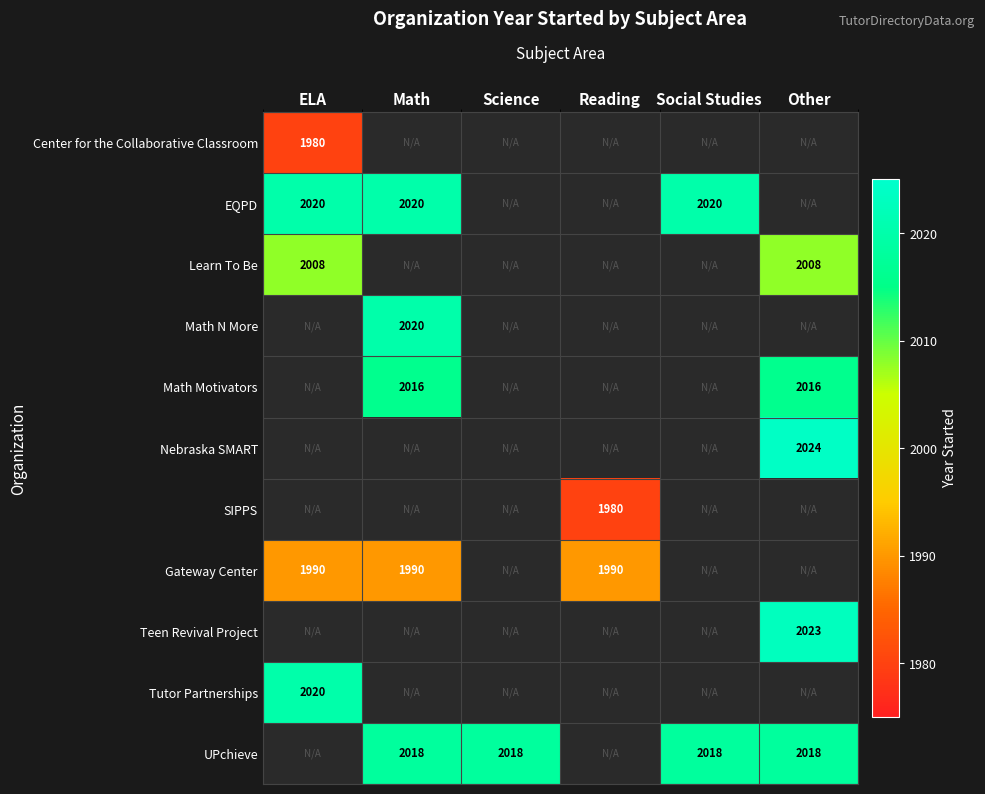

How many categories are shown in the chart?

6